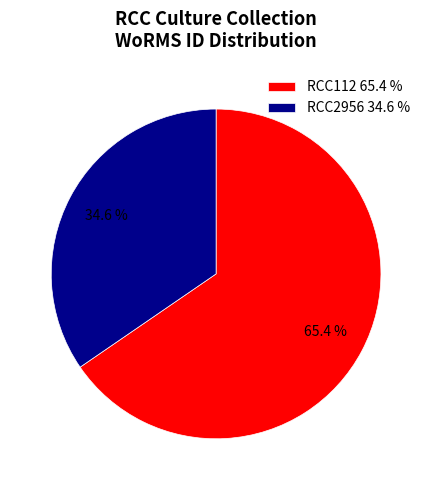

Count the number of slices in the pie.

2